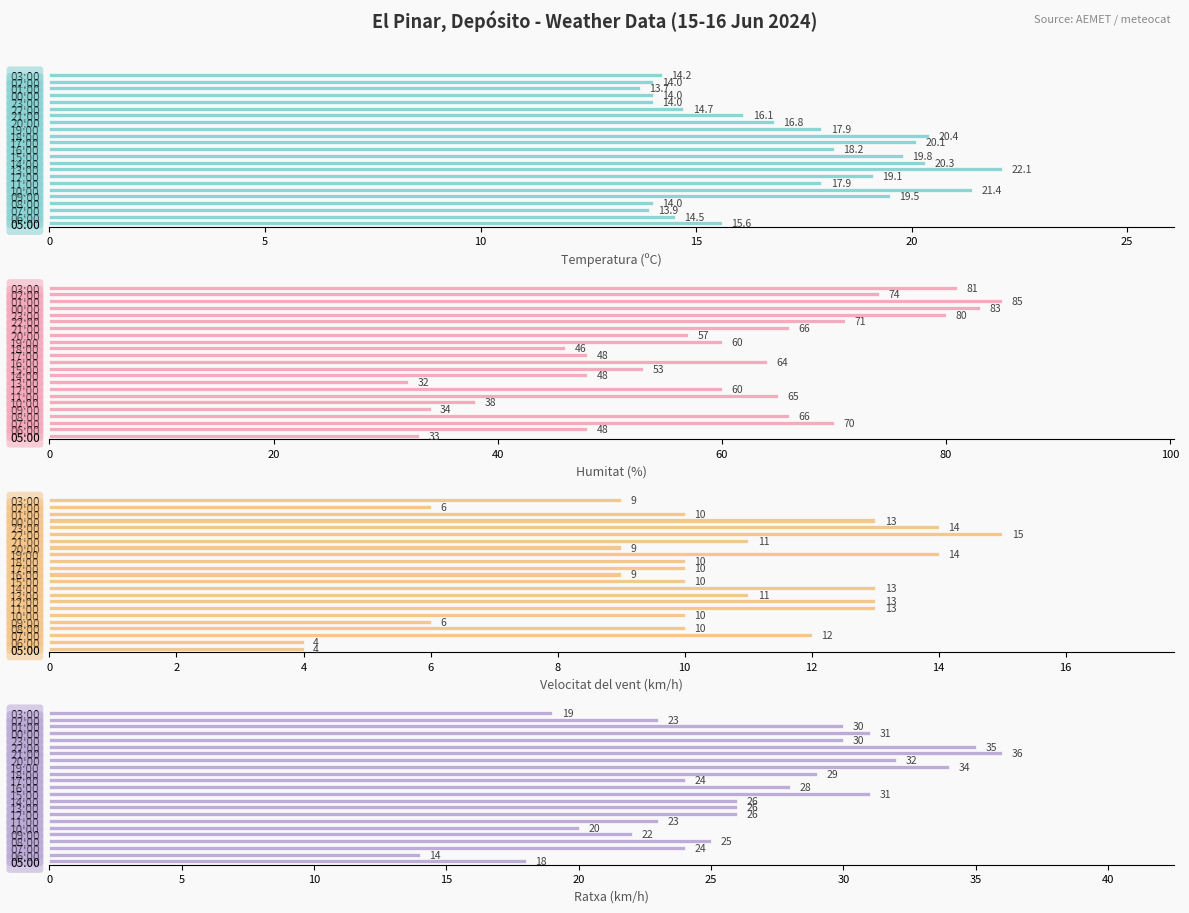

What is the maximum value shown in the chart?

85.0